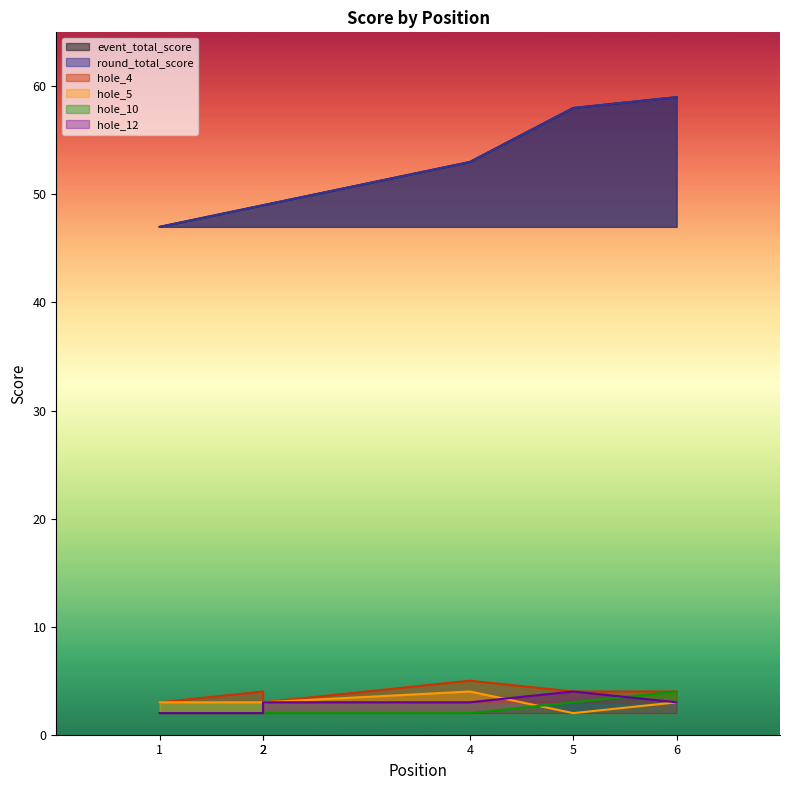

Does the chart have visible grid lines?

No